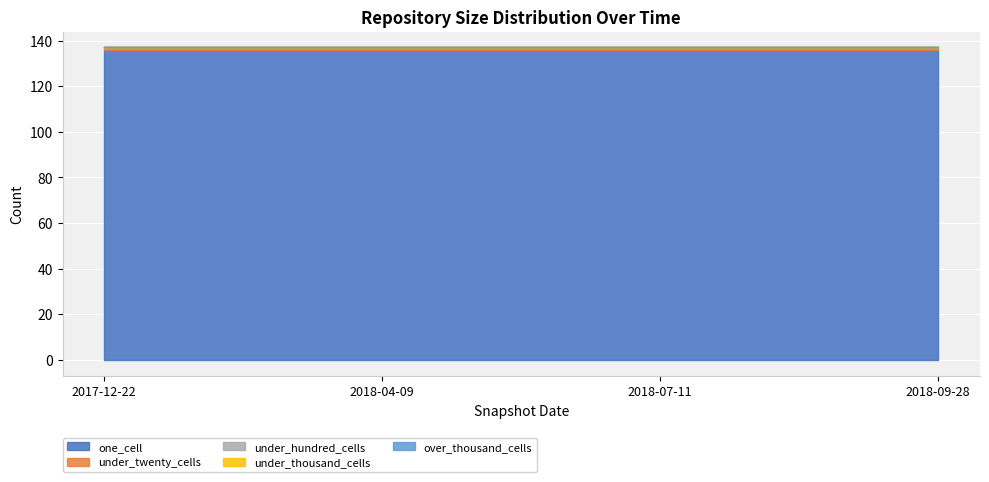

Which series changed the most between 2018-04-09 and 2018-07-11?

one_cell